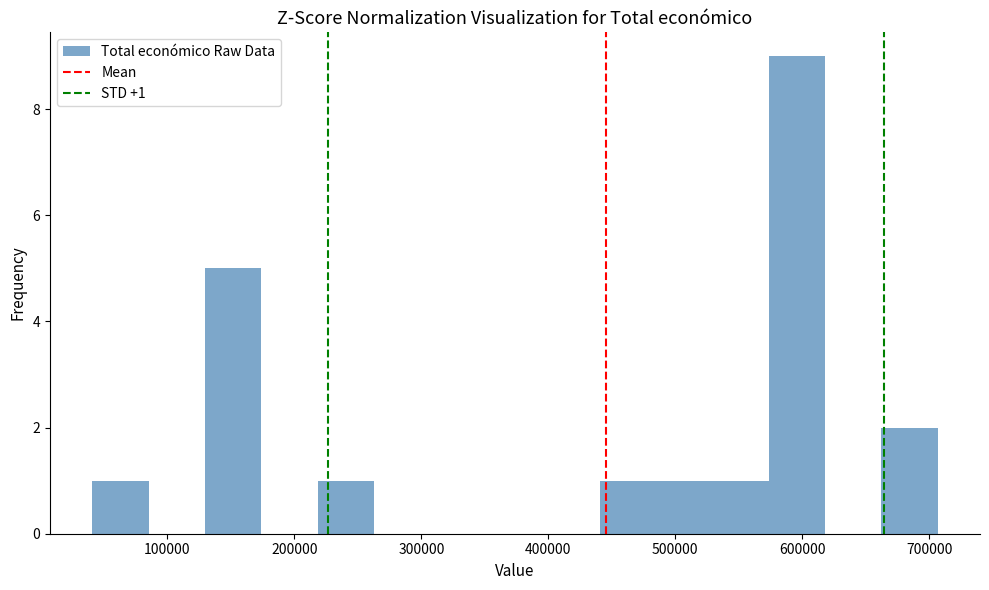

Over which range of the x-axis is the bar tallest?

570000 to 620000